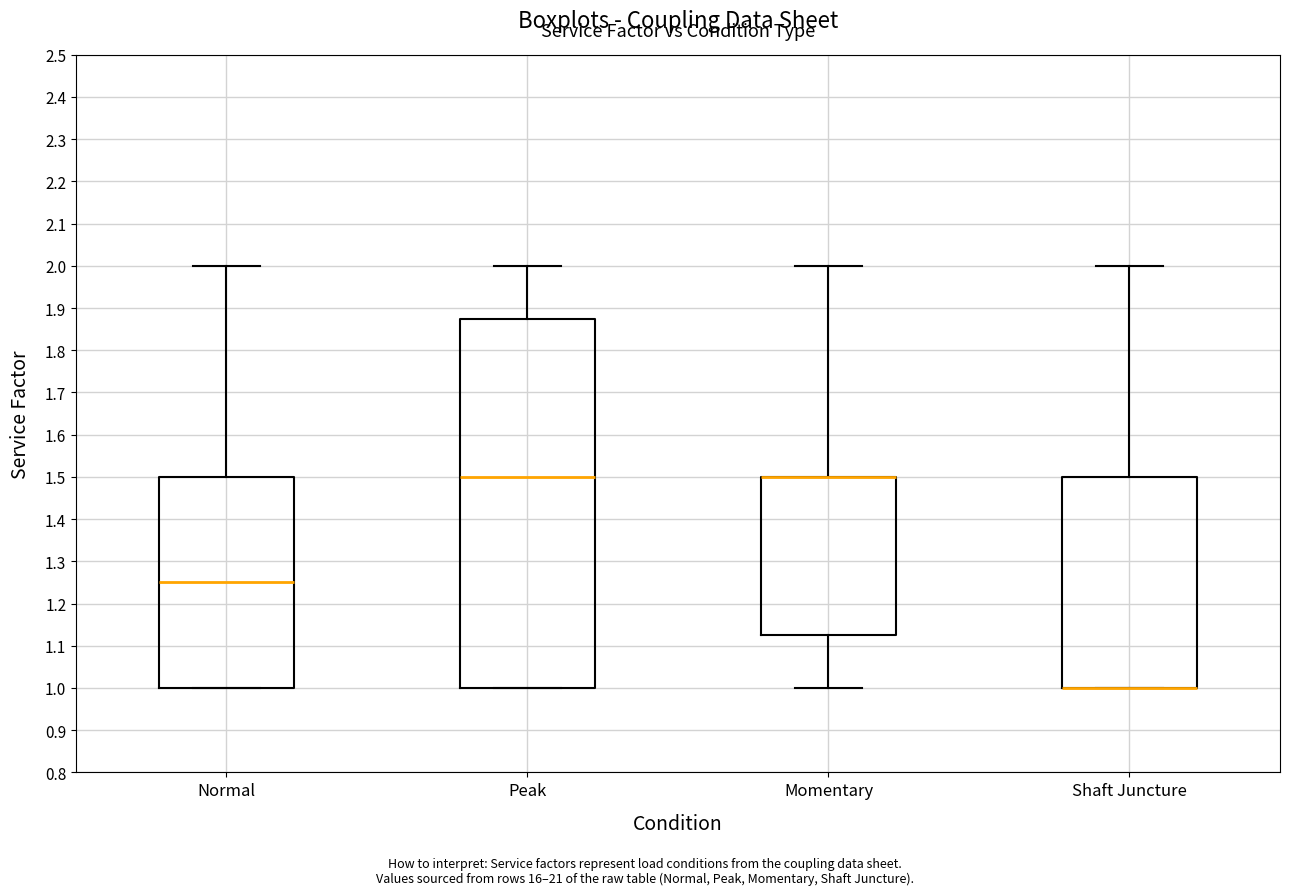

Comparing the boxes themselves (not the whiskers), which one is the tallest?

Peak